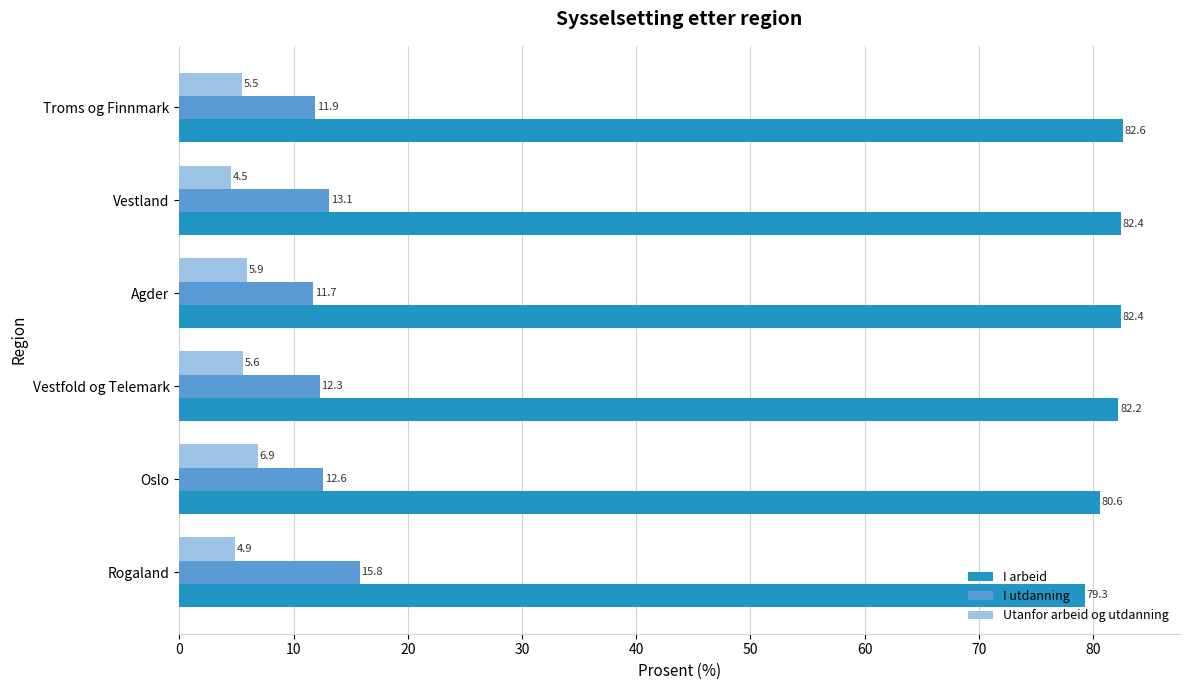

Which series changed the most between Oslo and Troms og Finnmark?

I arbeid